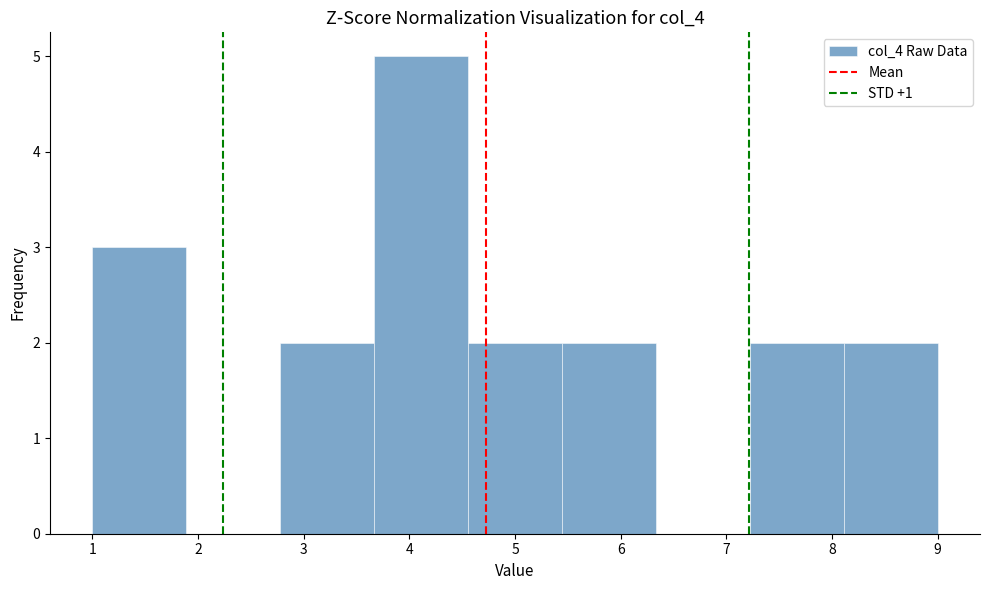

Which range on the x-axis has the tallest bar?

3.7 to 4.6